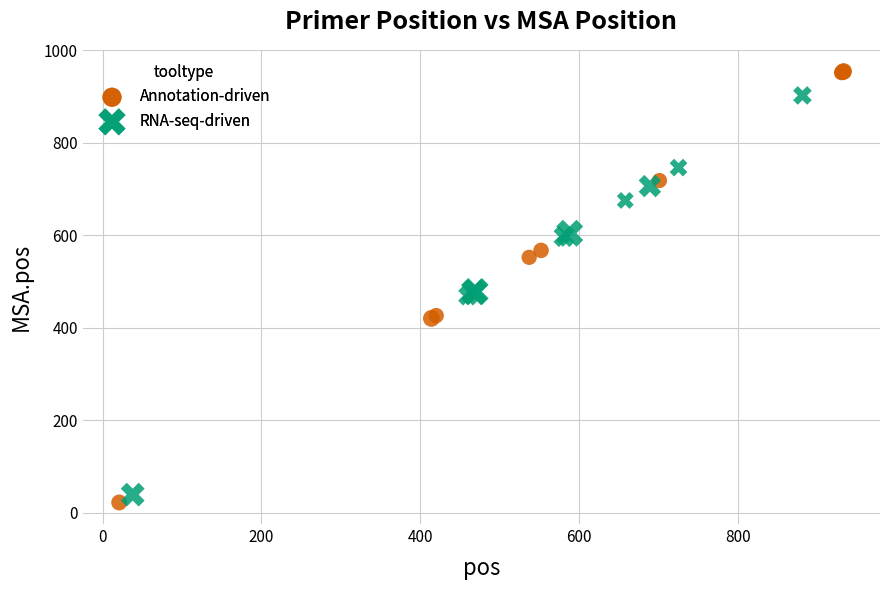

Which series has the widest spread of Y values?

Annotation-driven